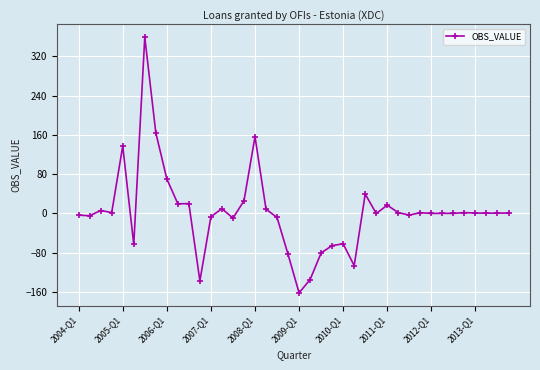

How many lines are shown in the chart?

1